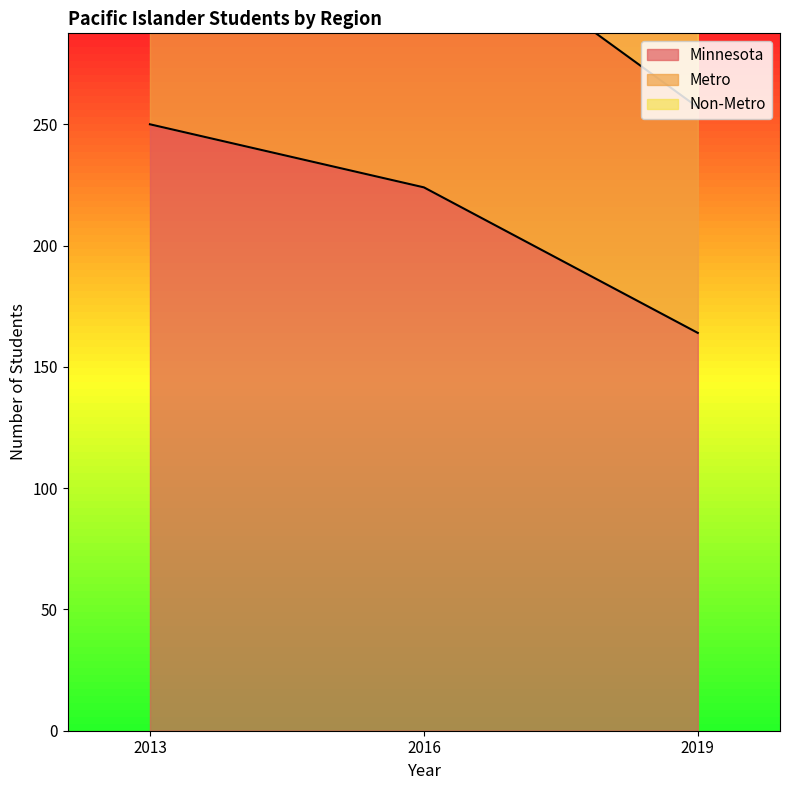

Does the chart have visible grid lines?

No